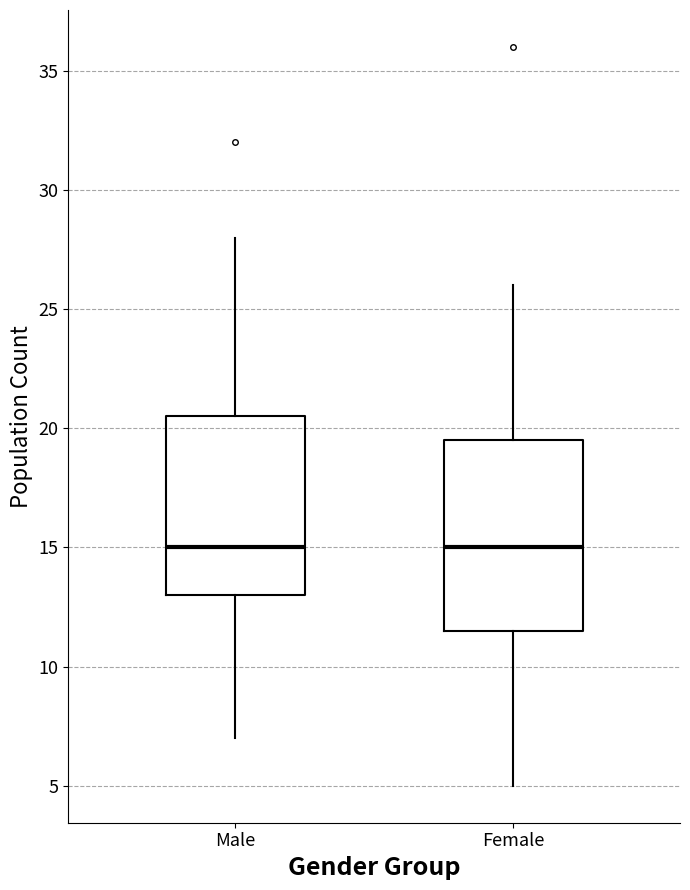

Reading left to right, transcribe this box plot: for each box, give where its median line is, the range the box spans, and where its two whiskers end, as read against the y-axis. The values are not printed on the chart, so give them approximately, as read against the axis.

Male: median 15.0, box 13.0 to 20.5, whiskers 7.0 to 28.0
Female: median 15.0, box 11.5 to 19.5, whiskers 5.0 to 26.0